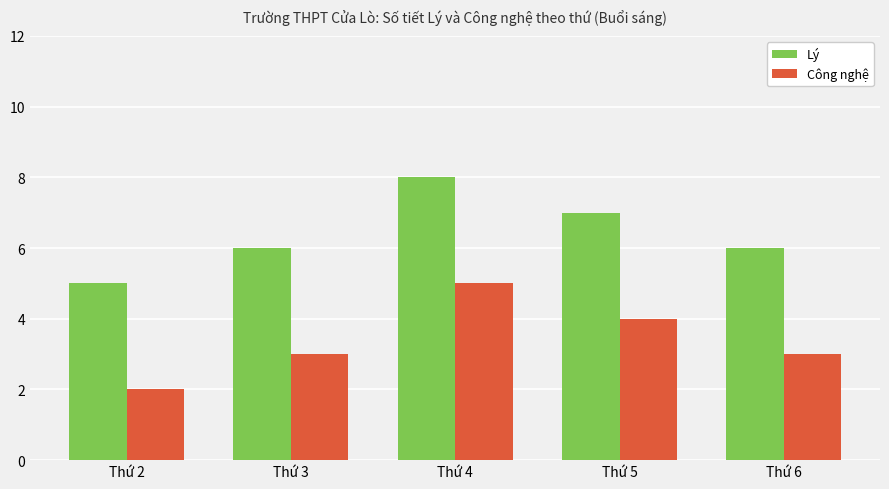

Which category has the lowest value across all series?

Thứ 2